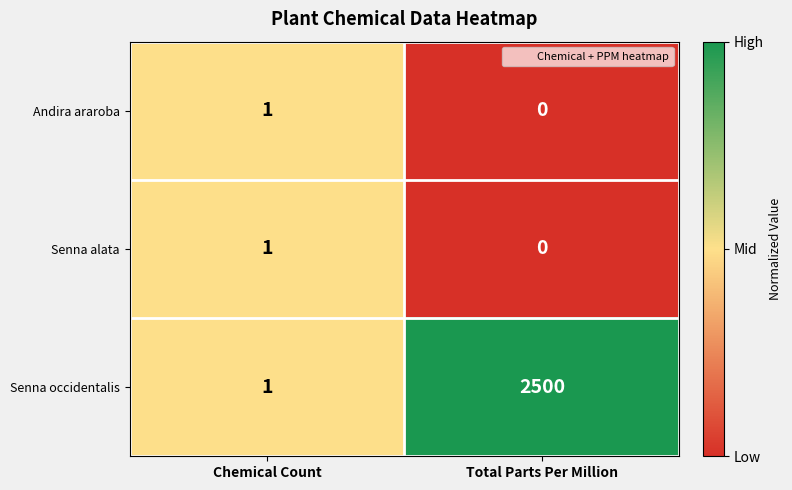

At which category is the sum across all series the highest?

Total Parts Per Million